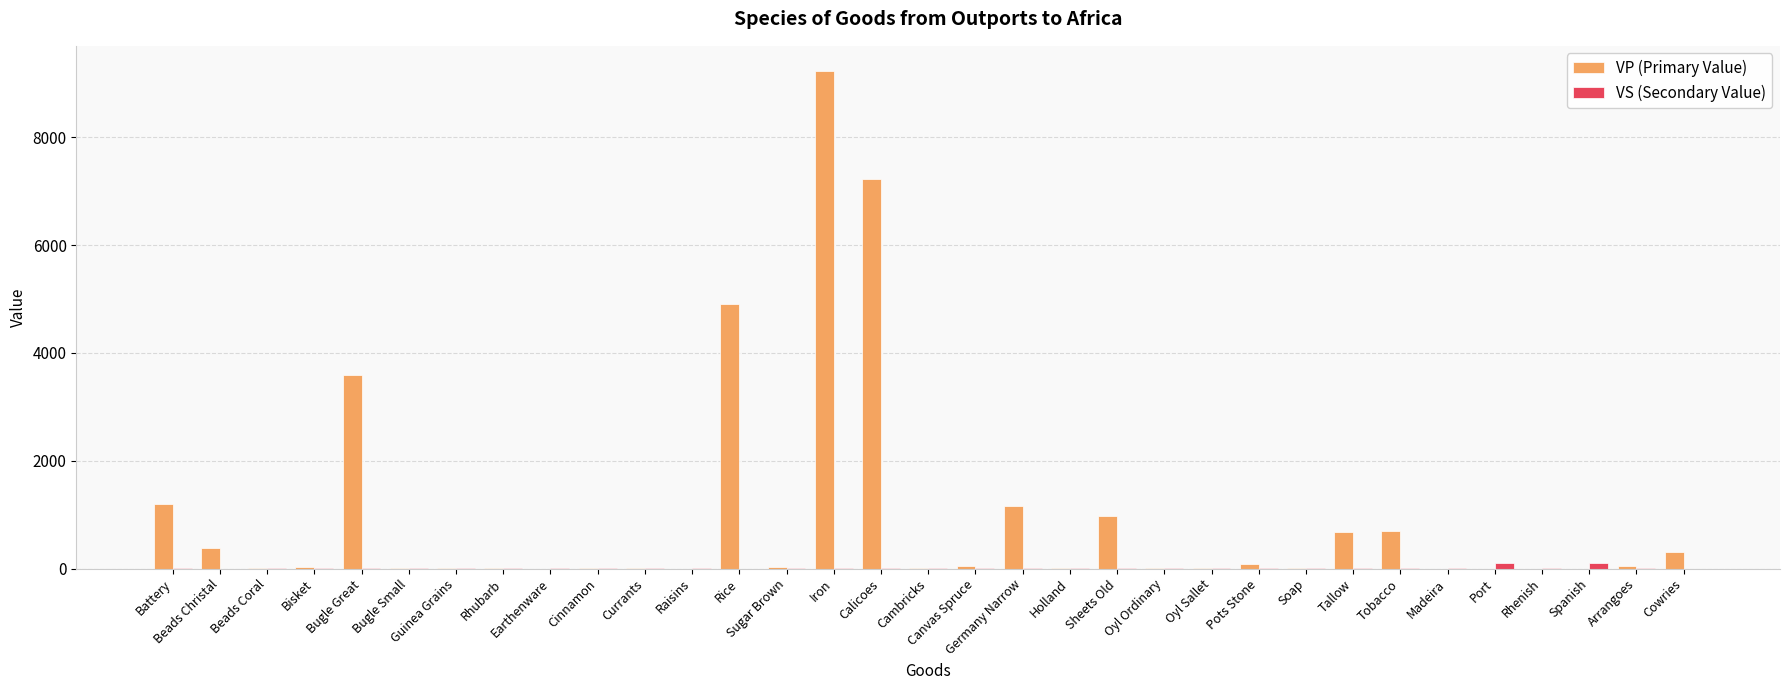

What is the average value of the VP (Primary Value) series?

929